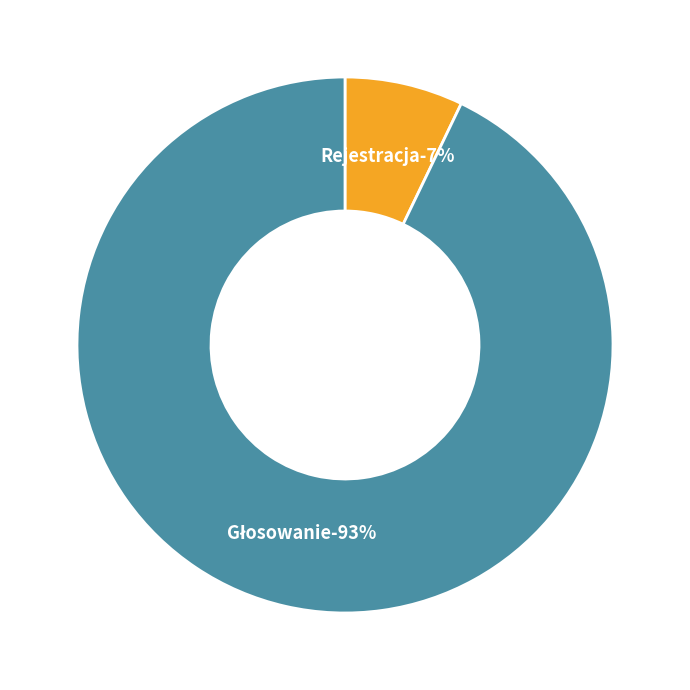

How many segments does this pie chart have?

2